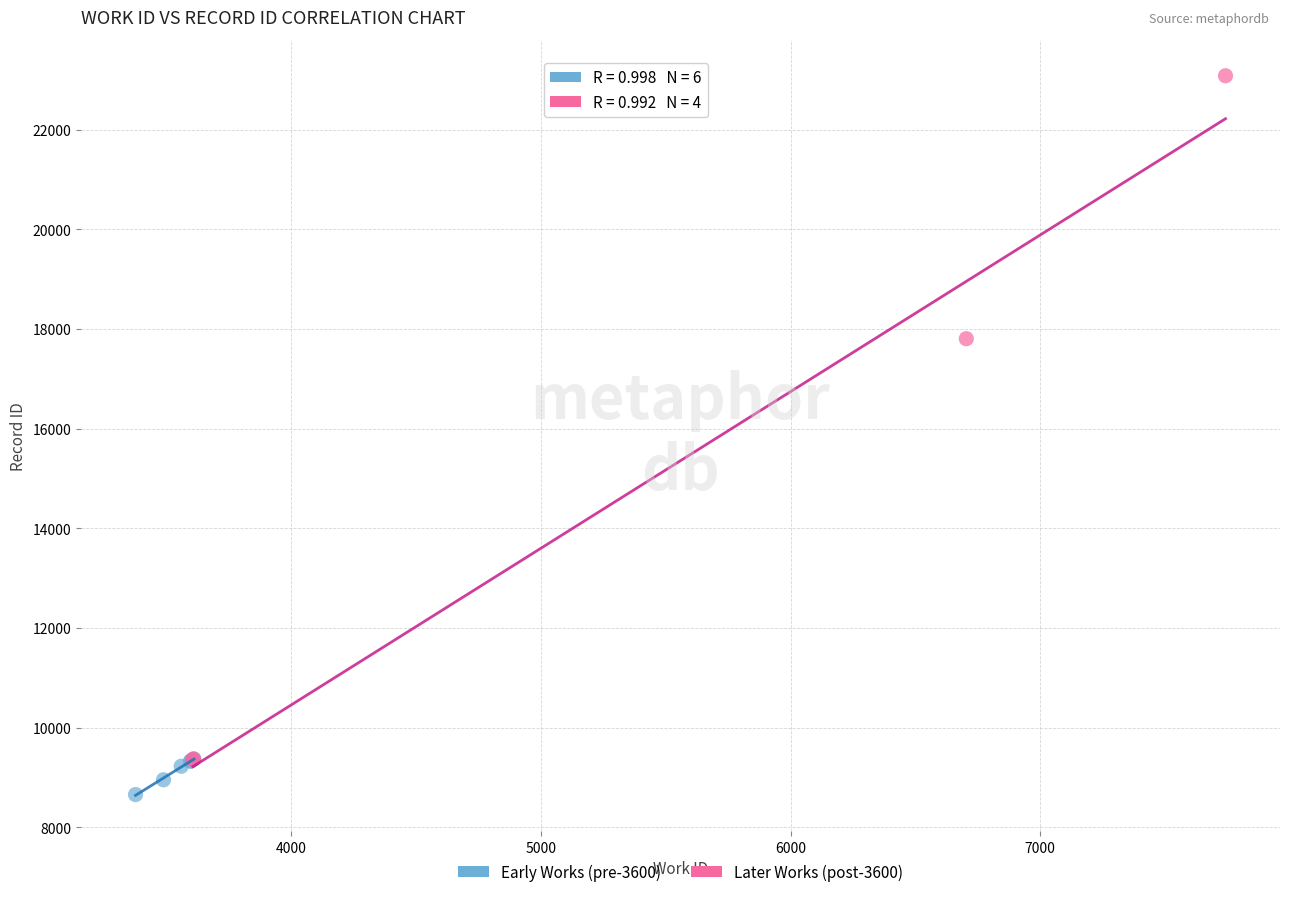

Which series reaches the maximum Y coordinate?

Later Works (post-3600)